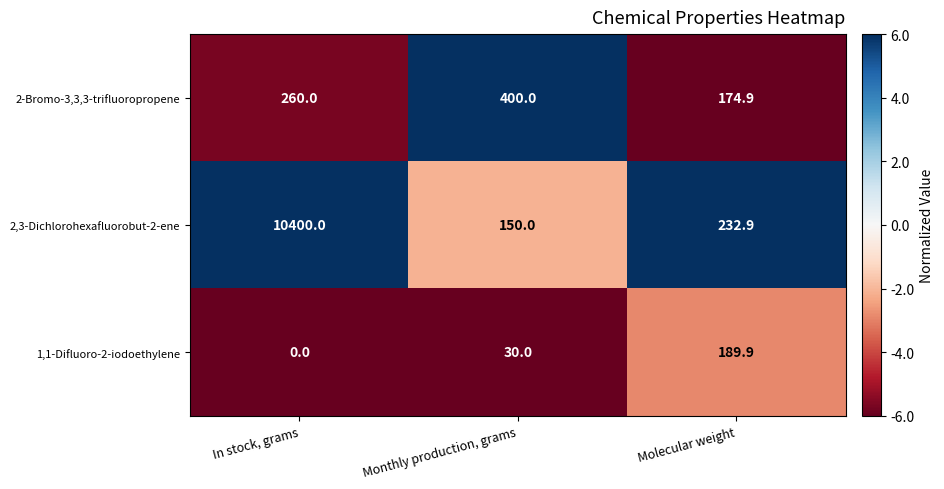

At which category does the chart reach its minimum across all series?

In stock, grams